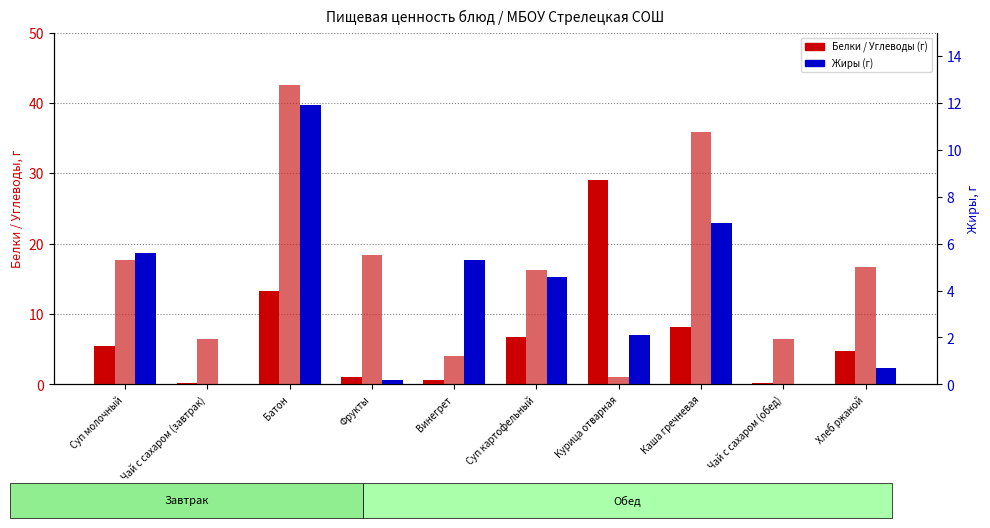

The Белки (г) series shows 4.8 at Хлеб ржаной. True or false?

True